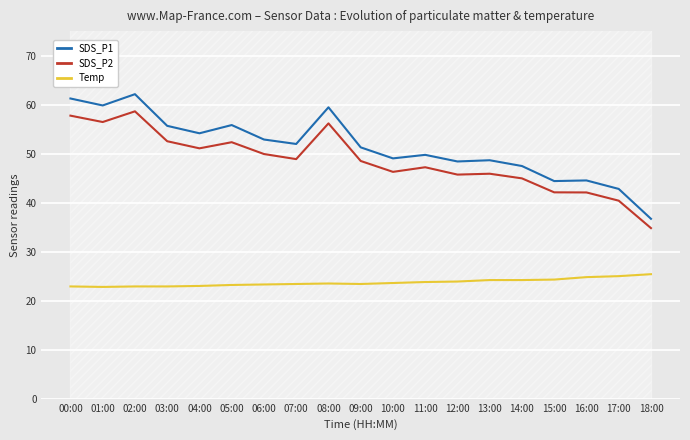

What are all the series names shown in the legend?

SDS_P1, SDS_P2, Temp